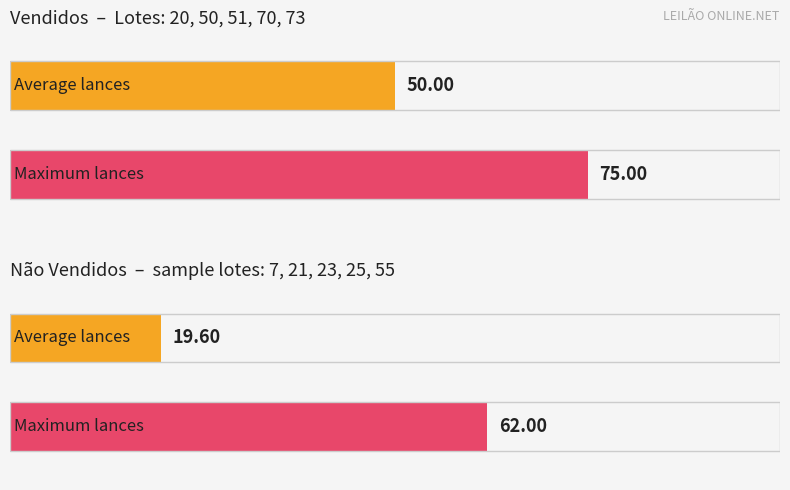

Is it true that Vendido equals 1 at Lote 70?

False